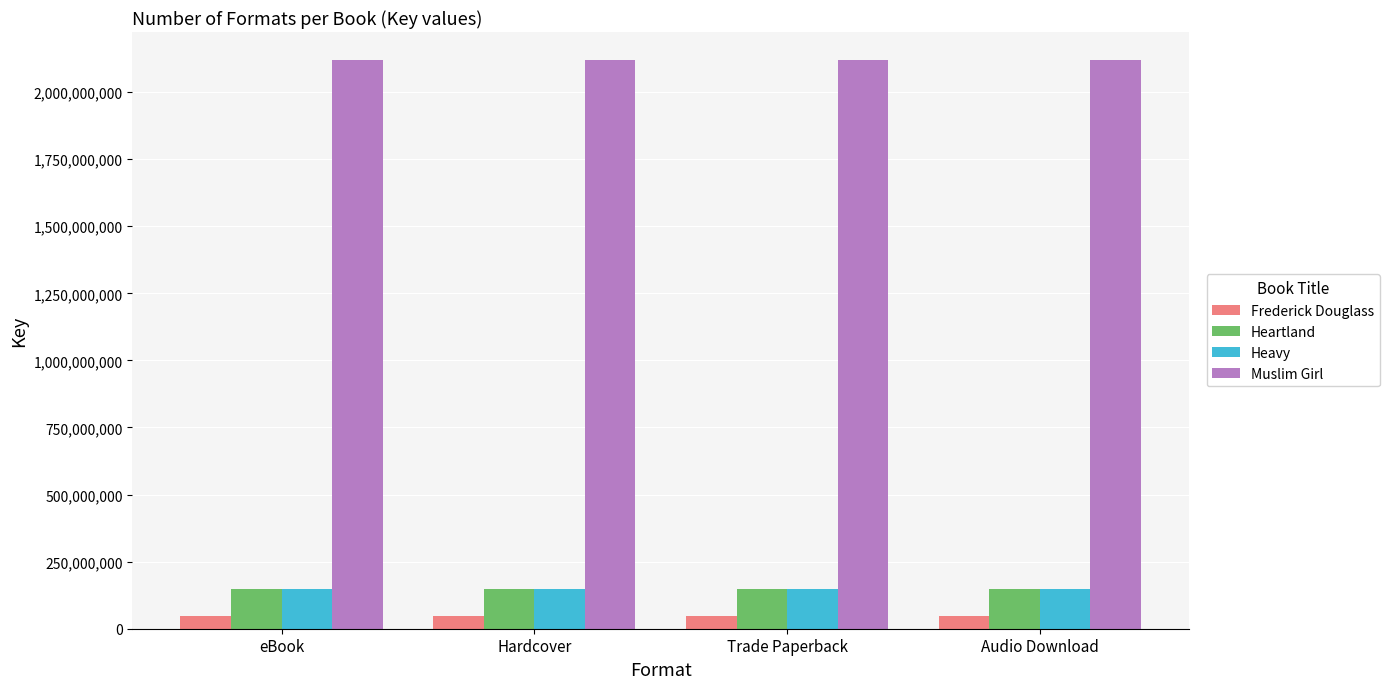

What is the label of the 1st bar from the right?

Audio Download